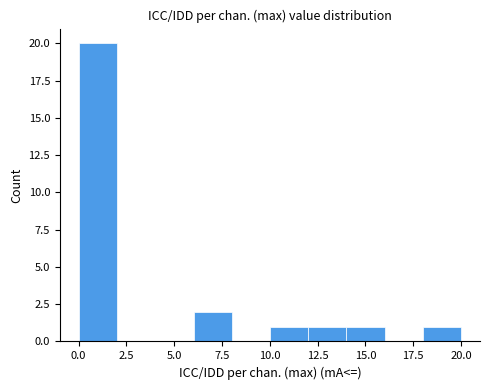

Around what value on the x-axis is the tallest bar? Give the approximate position of its centre, as read against the axis.

1.0